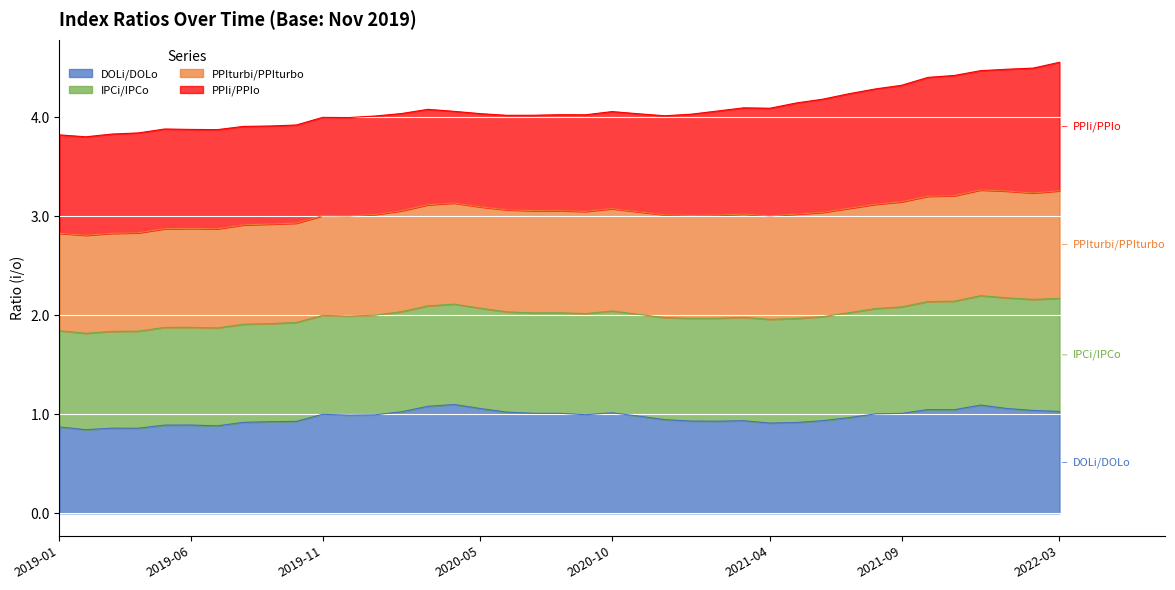

What is the minimum value for DOLi/DOLo?

0.8